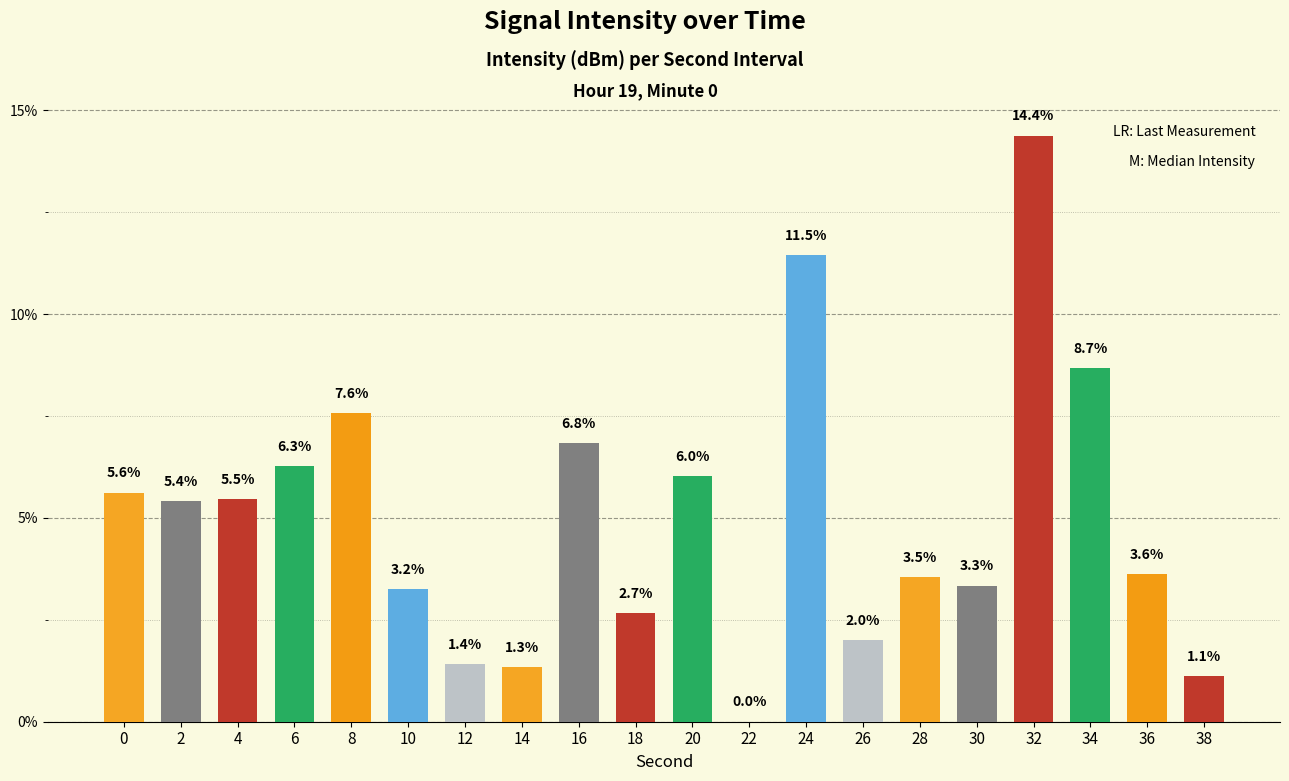

How many values are above zero?

19